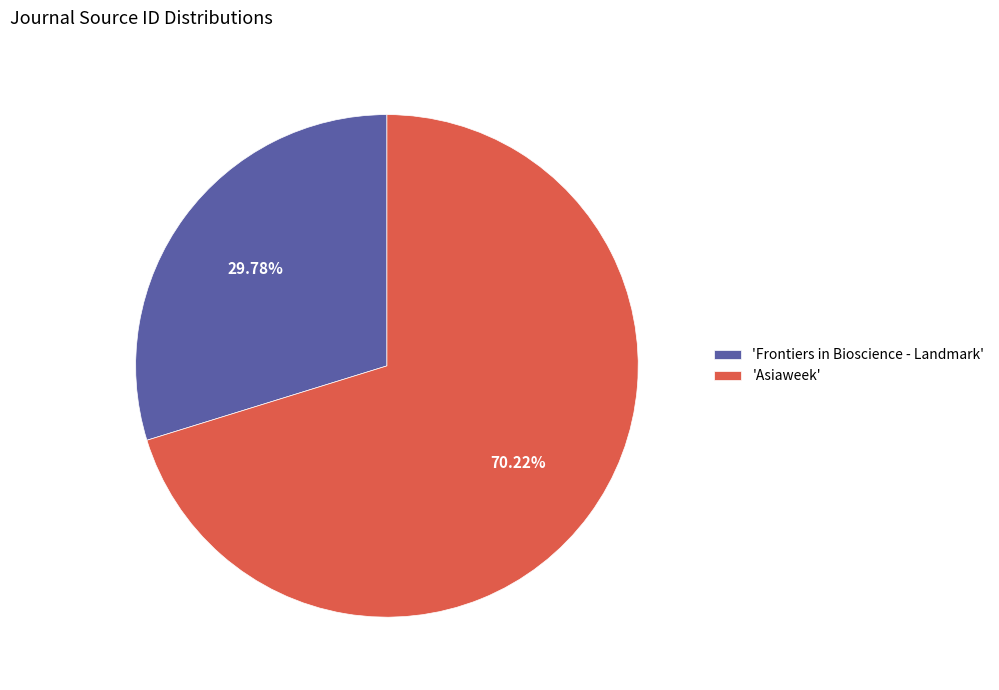

Which category has the biggest portion of the pie?

'Asiaweek'